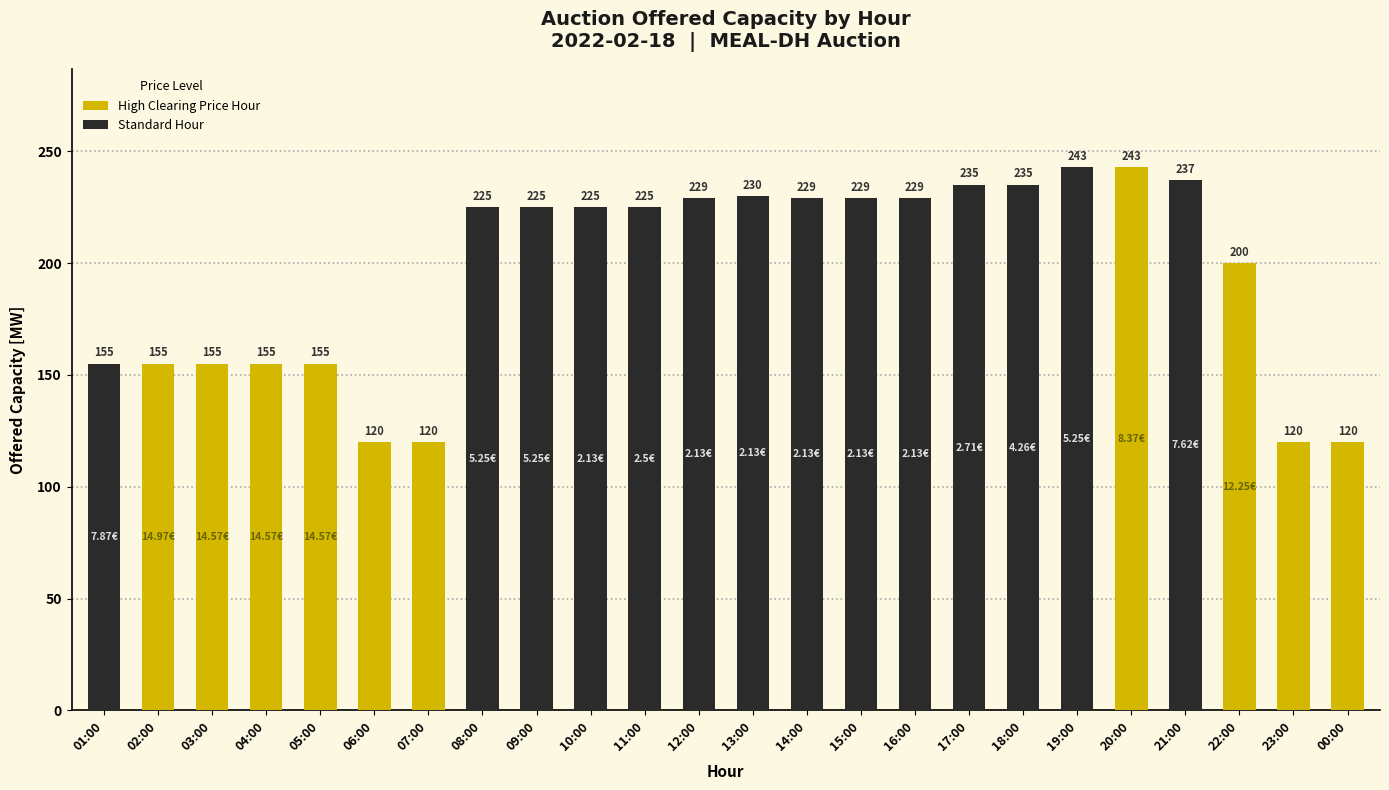

Reading right to left, extract all data points from this chart.

00:00=120	23:00=120	22:00=200	21:00=237	20:00=243	19:00=243	18:00=235	17:00=235	16:00=229	15:00=229	14:00=229	13:00=230	12:00=229	11:00=225	10:00=225	09:00=225	08:00=225	07:00=120	06:00=120	05:00=155	04:00=155	03:00=155	02:00=155	01:00=155